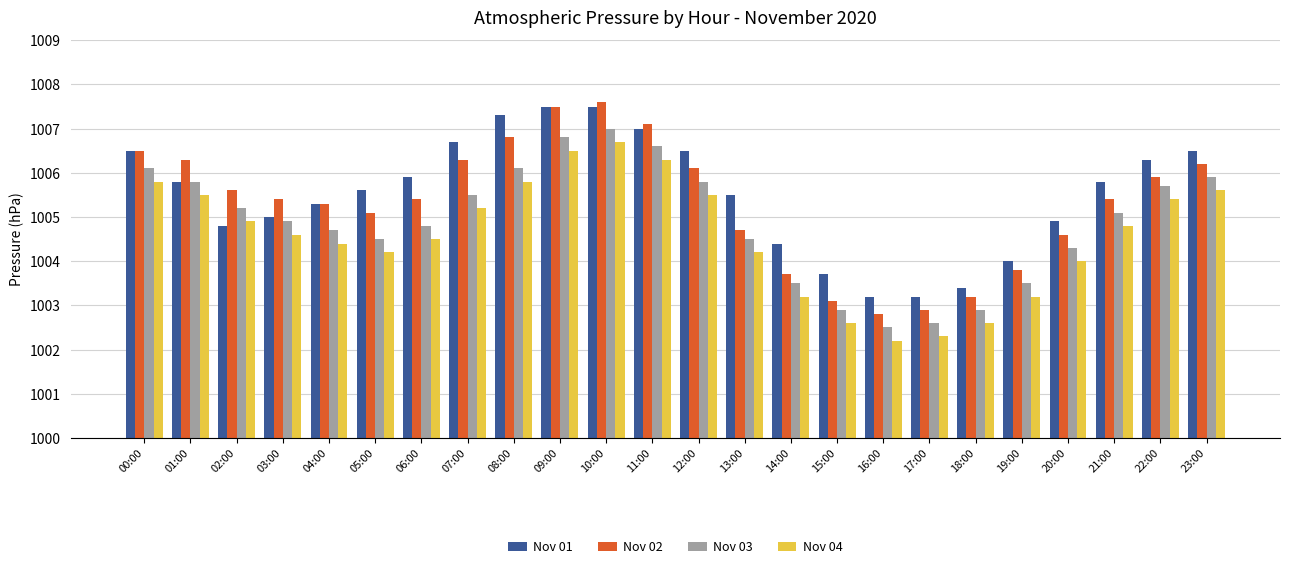

Are the bars grouped side by side (vs. stacked)?

Yes